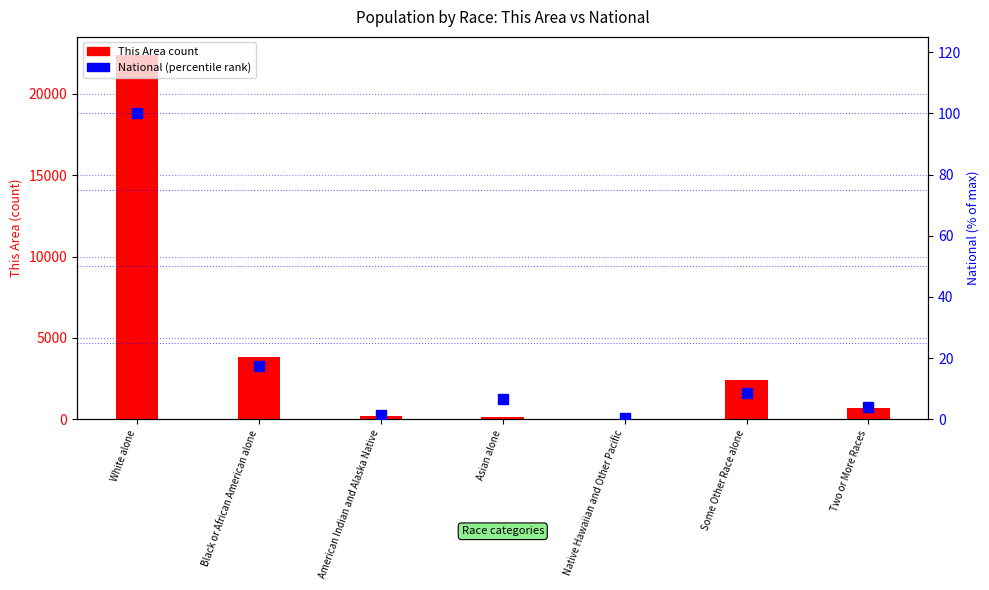

Count the number of data series in this chart.

2